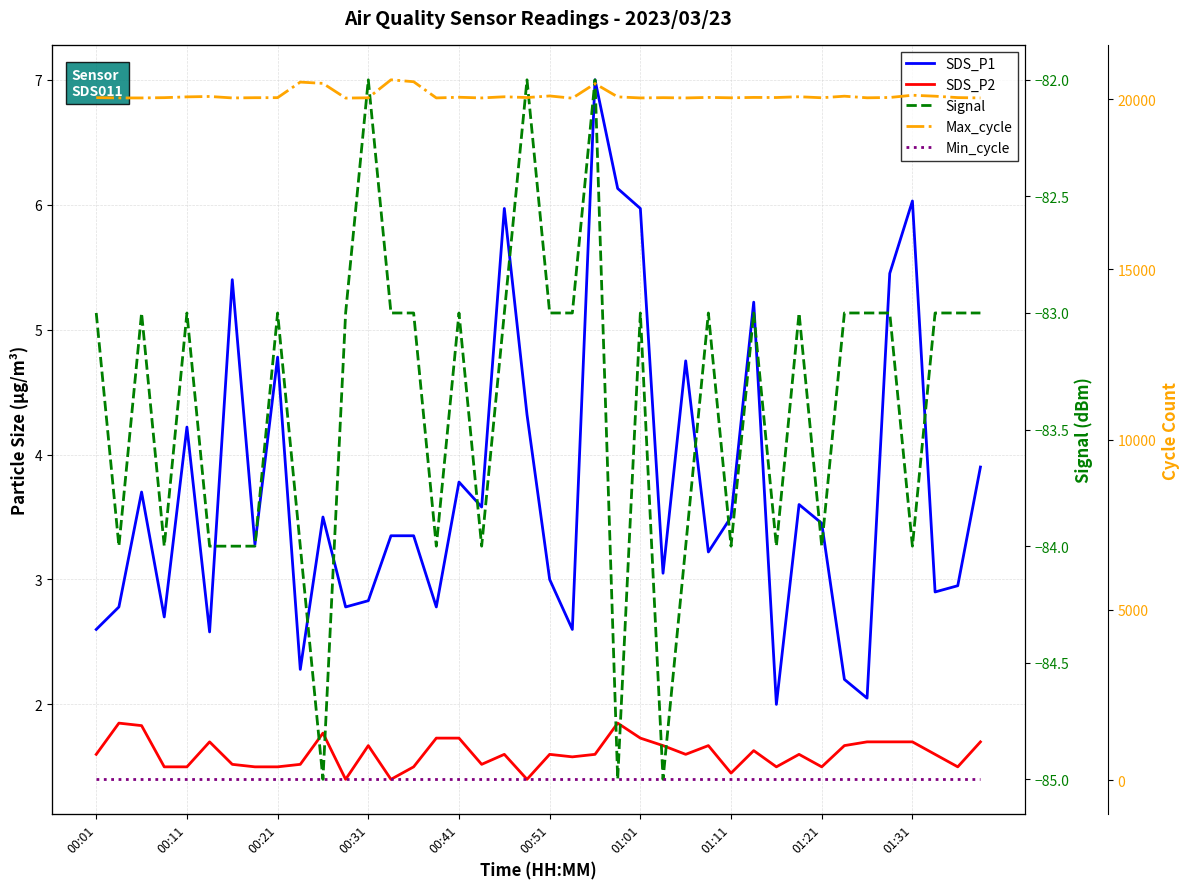

At which category is the sum across all series the highest?

13